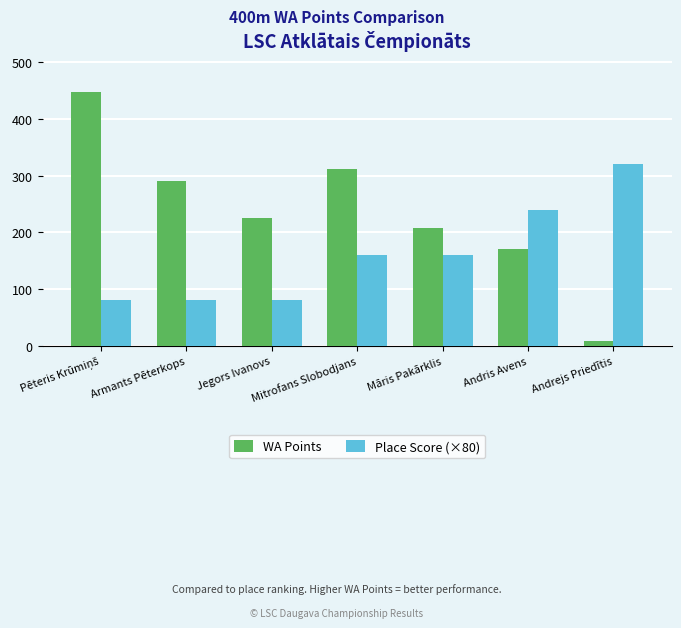

At how many categories does at least one series exceed 51?

7